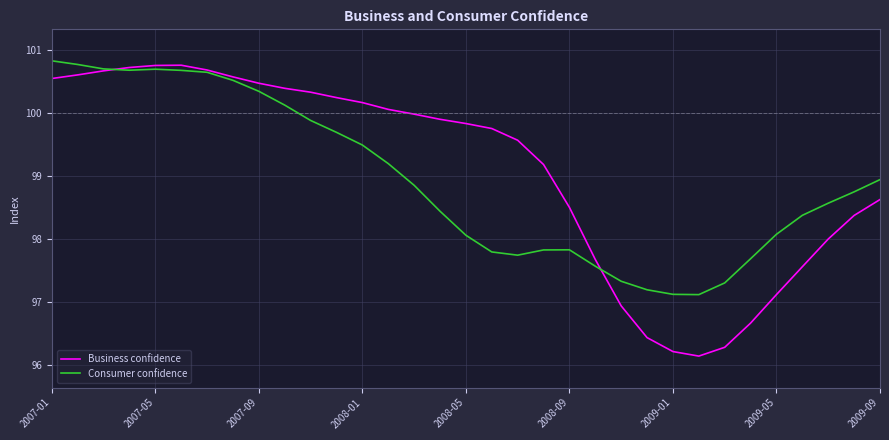

What is the smallest value displayed?

96.1